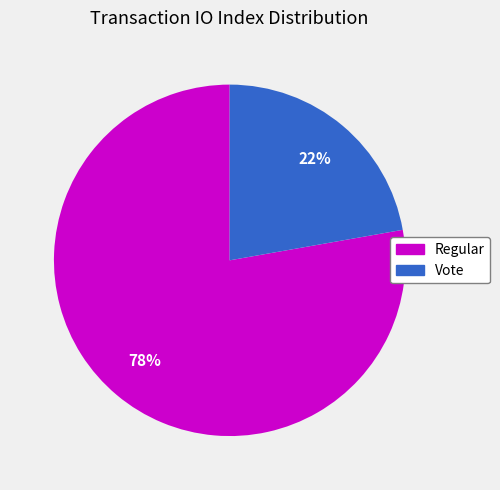

To the nearest percent, what is the average slice percentage?

50%